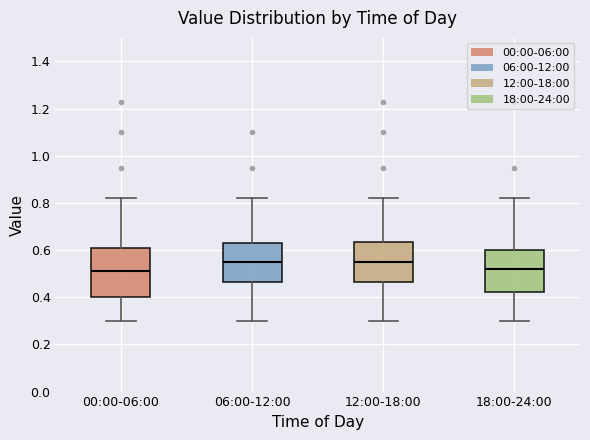

Reading left to right, read every box against the y-axis: the position of its median line, the range the box covers, and the ends of its whiskers. The values are not printed on the chart, so give them approximately, as read against the axis.

00:00-06:00: median 0.52, box 0.40 to 0.60, whiskers 0.30 to 0.82
06:00-12:00: median 0.56, box 0.46 to 0.64, whiskers 0.30 to 0.82
12:00-18:00: median 0.56, box 0.46 to 0.64, whiskers 0.30 to 0.82
18:00-24:00: median 0.52, box 0.42 to 0.60, whiskers 0.30 to 0.82